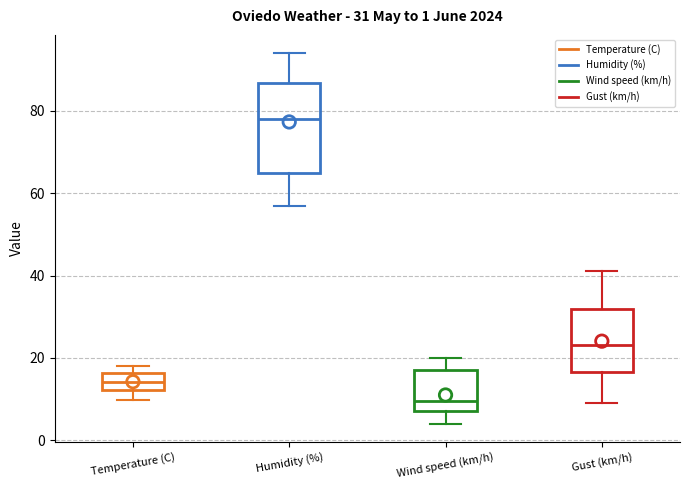

Which box's median line is the highest?

Humidity (%)